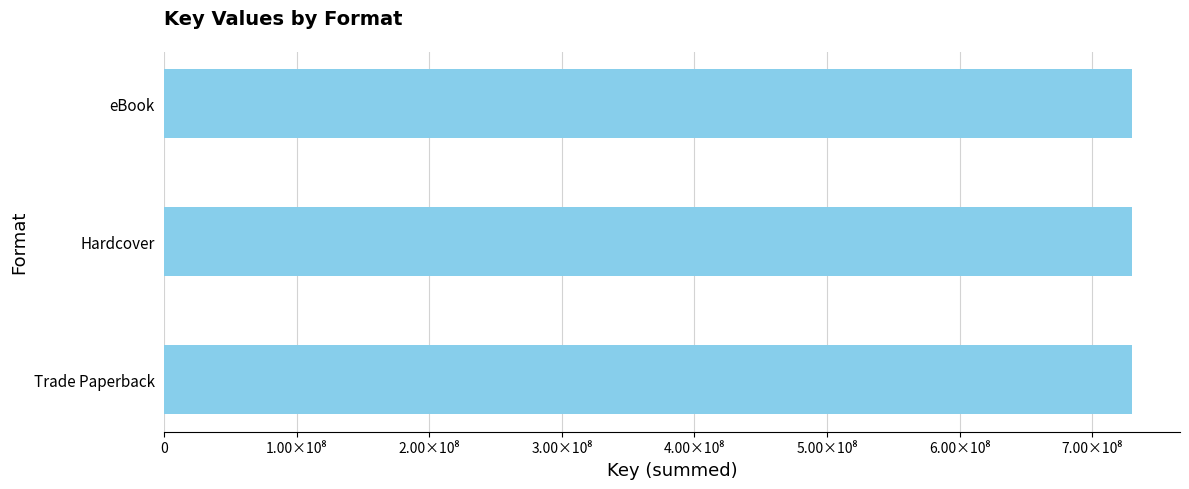

The chart shows a value of 81784892 at Trade Paperback. True or false?

False